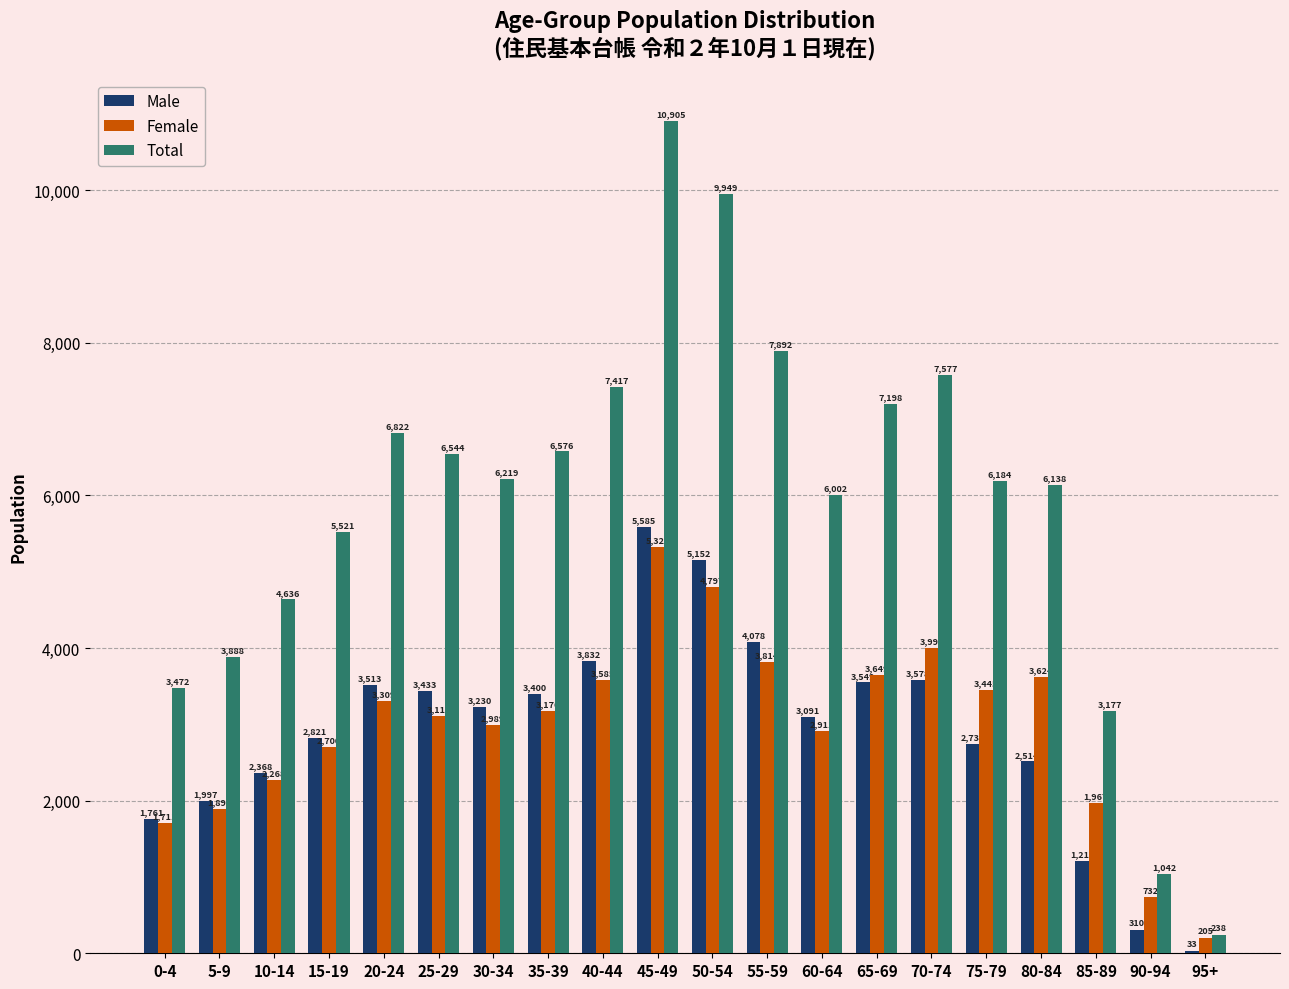

How many data points does each series have?

20